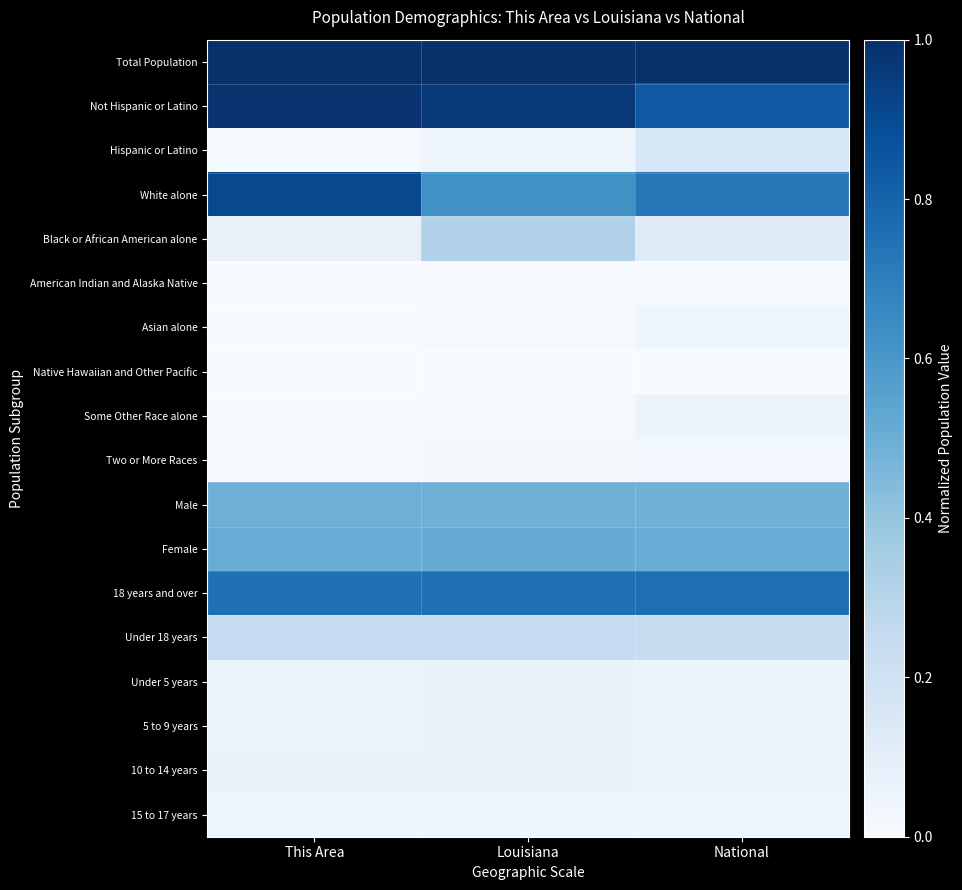

How many categories are shown in the chart?

3